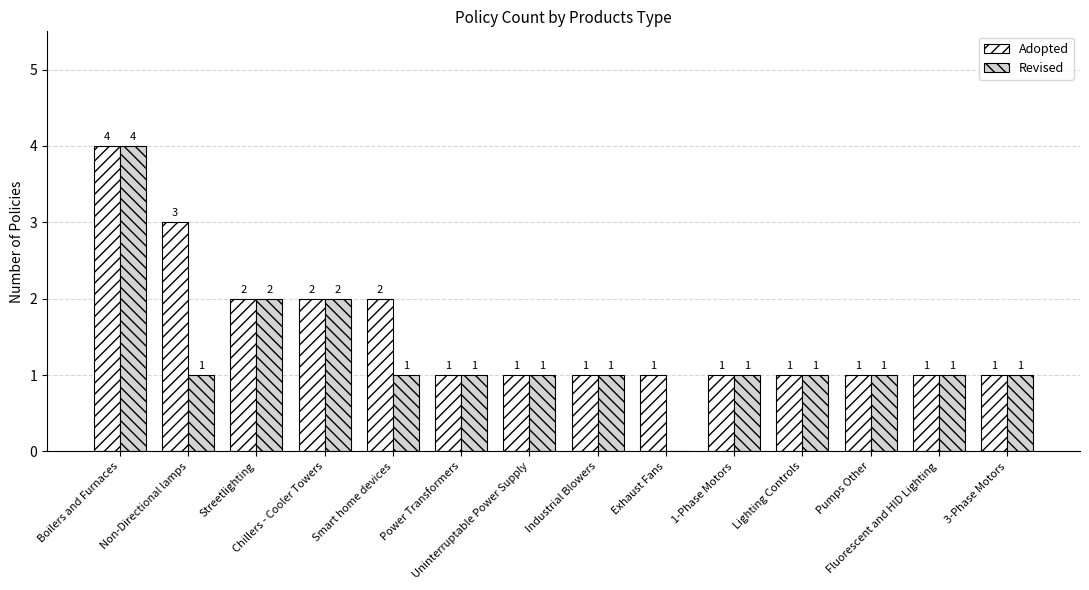

What is the greatest value displayed?

4